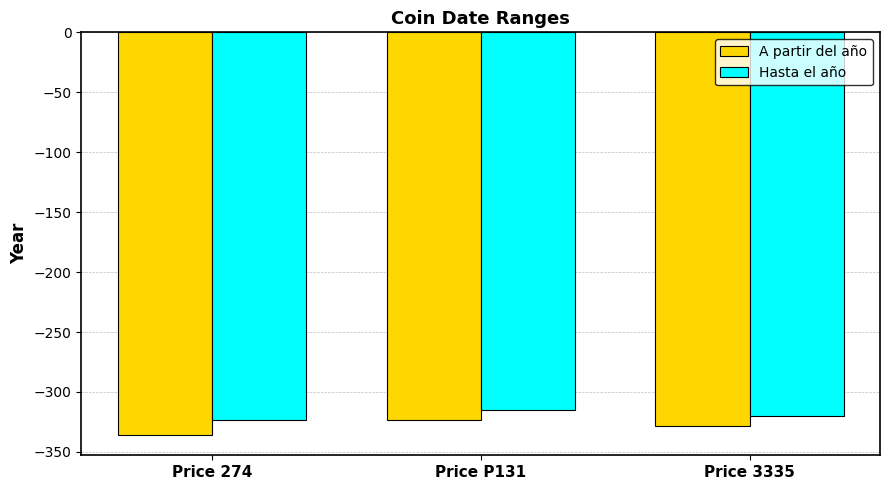

Is it true that A partir del año equals -174 at Price 274?

False